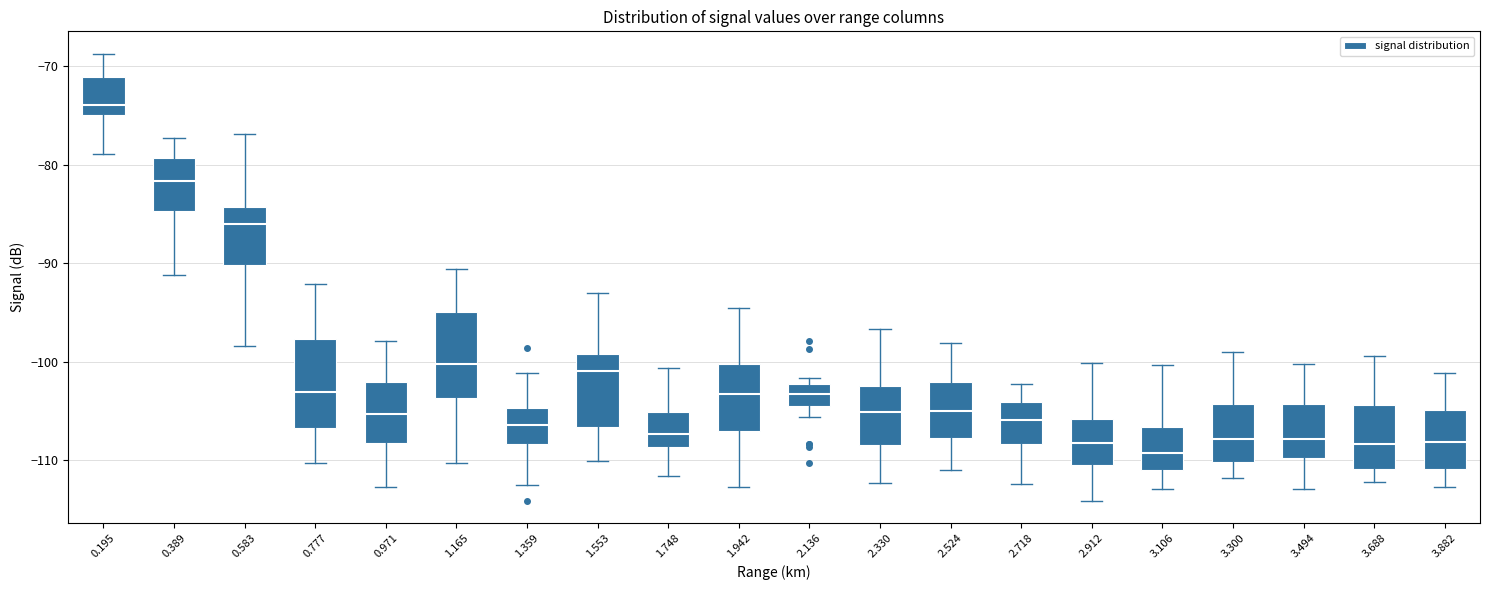

Reading left to right, read every box against the y-axis: the position of its median line, the range the box covers, and the ends of its whiskers. The values are not printed on the chart, so give them approximately, as read against the axis.

0.195: median -74, box -75 to -71, whiskers -79 to -69
0.389: median -82, box -85 to -79, whiskers -91 to -77
0.583: median -86, box -90 to -84, whiskers -98 to -77
0.777: median -103, box -107 to -98, whiskers -110 to -92
0.971: median -105, box -108 to -102, whiskers -113 to -98
1.165: median -100, box -104 to -95, whiskers -110 to -91
1.359: median -106, box -108 to -105, whiskers -112 to -101
1.553: median -101, box -107 to -99, whiskers -110 to -93
1.748: median -107, box -109 to -105, whiskers -112 to -101
1.942: median -103, box -107 to -100, whiskers -113 to -94
2.136: median -103, box -104 to -102, whiskers -106 to -102 (just above the box's upper edge)
2.330: median -105, box -108 to -102, whiskers -112 to -97
2.524: median -105, box -108 to -102, whiskers -111 to -98
2.718: median -106, box -108 to -104, whiskers -112 to -102
2.912: median -108, box -110 to -106, whiskers -114 to -100
3.106: median -109, box -111 to -107, whiskers -113 to -100
3.300: median -108, box -110 to -104, whiskers -112 to -99
3.494: median -108, box -110 to -104, whiskers -113 to -100
3.688: median -108, box -111 to -104, whiskers -112 to -99
3.882: median -108, box -111 to -105, whiskers -113 to -101